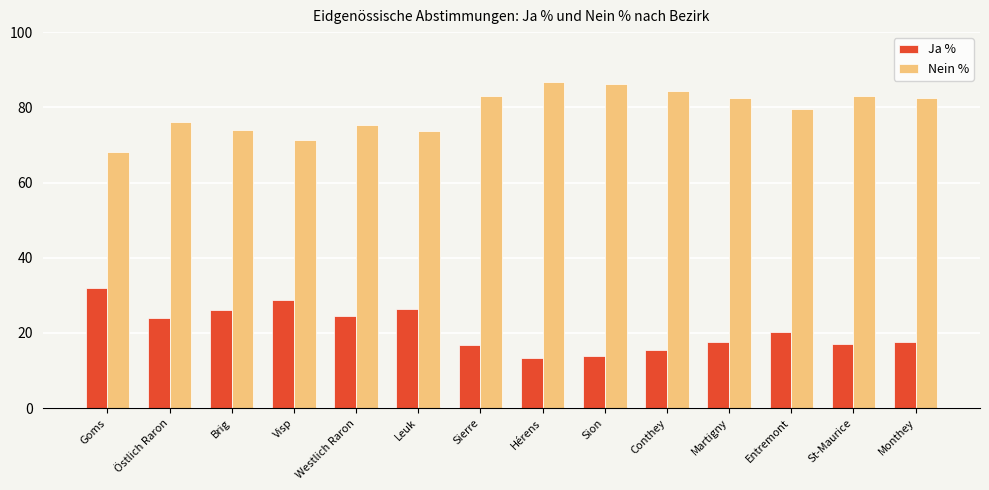

Does the chart contain any negative values?

No